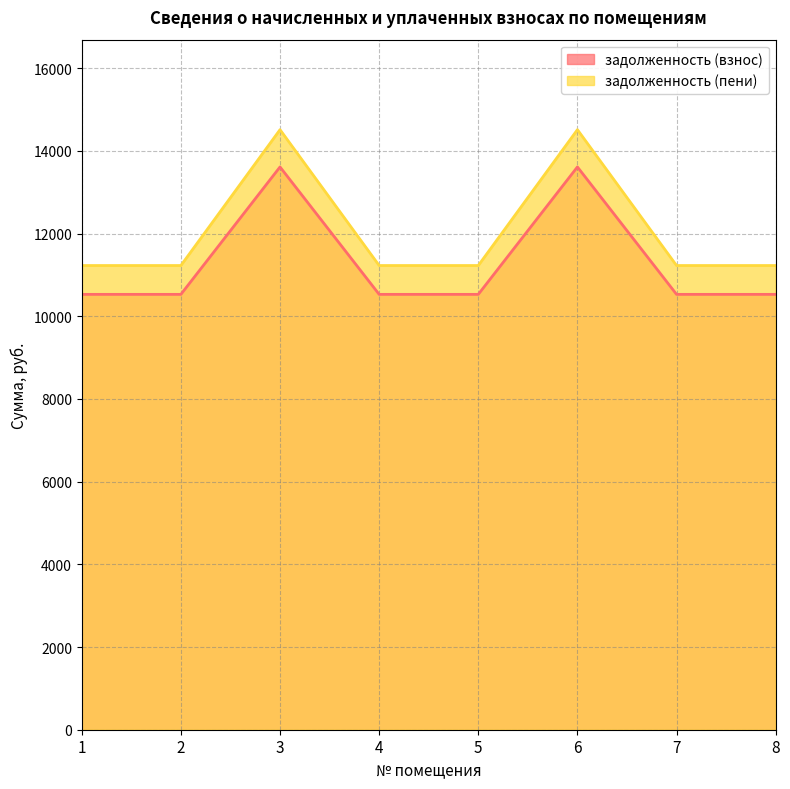

How many lines are shown in the chart?

2